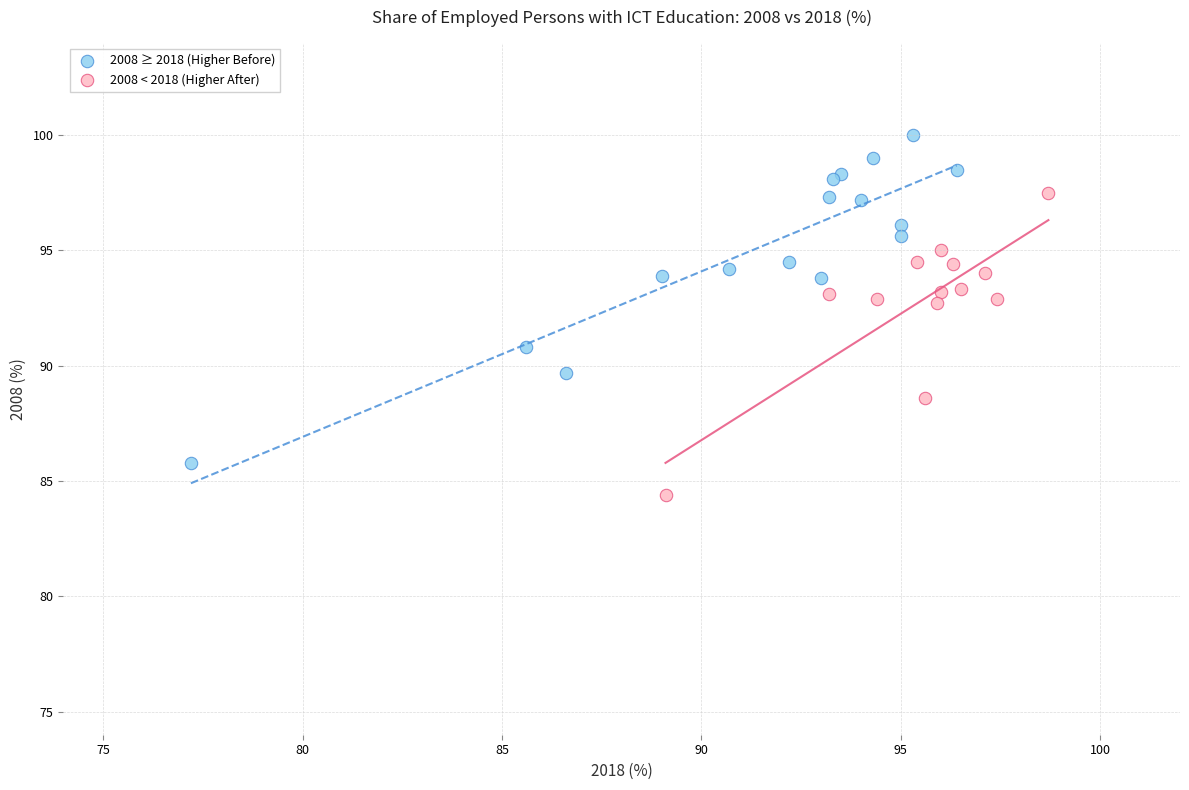

What are all the series names shown in the legend?

2008 ≥ 2018 (Higher Before), 2008 < 2018 (Higher After)